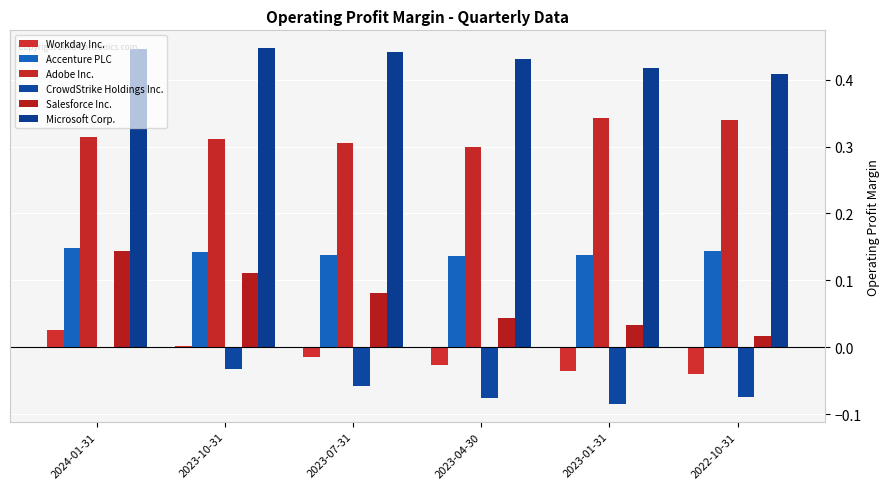

What is the label of the 1st bar from the right?

2022-10-31